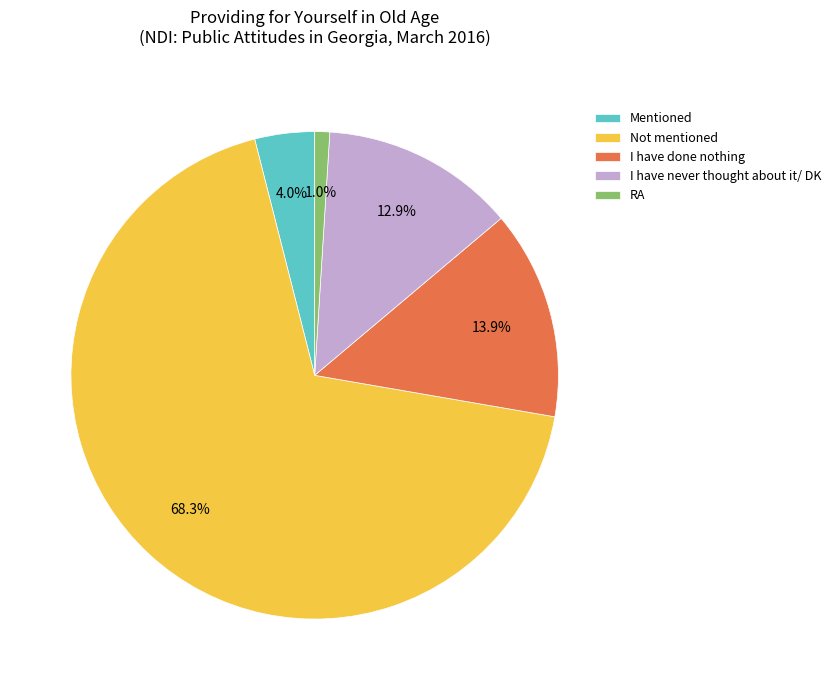

Which has a higher value, I have done nothing or I have never thought about it/ DK?

I have done nothing